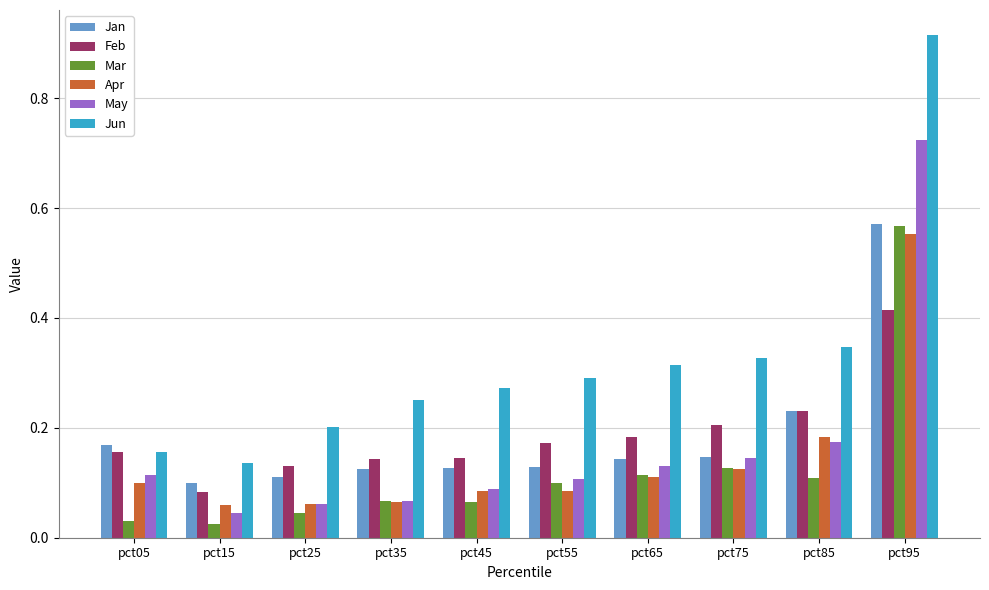

How many groups of bars are there?

10